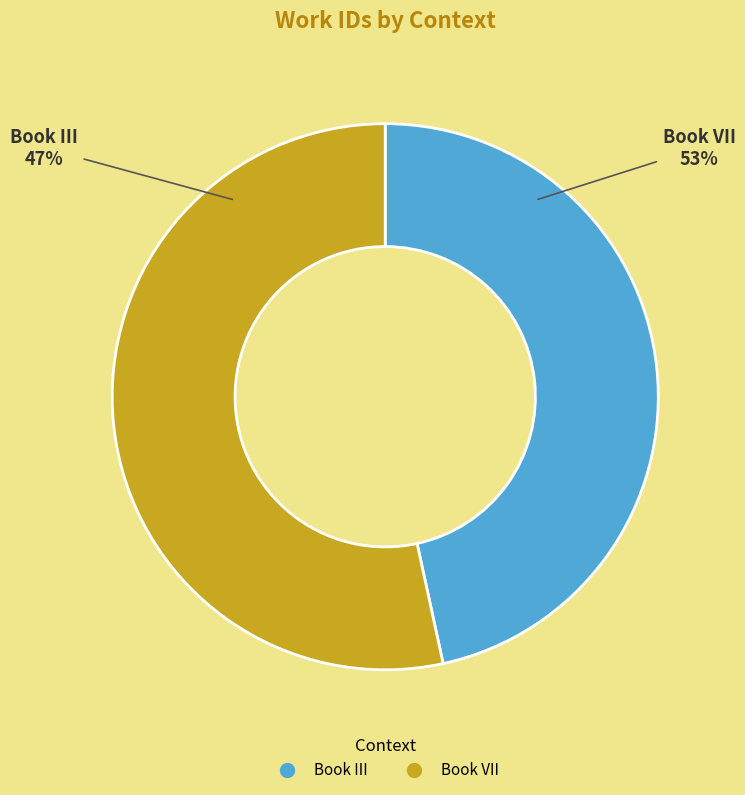

Which slice is the smallest?

Book III